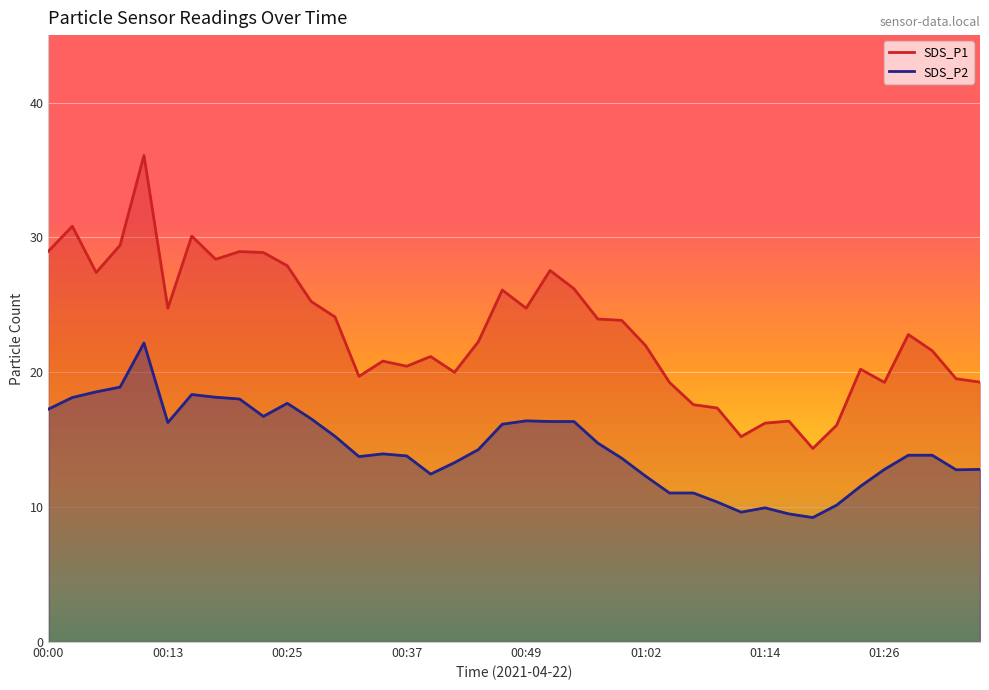

What position from the left is 01:04?

27